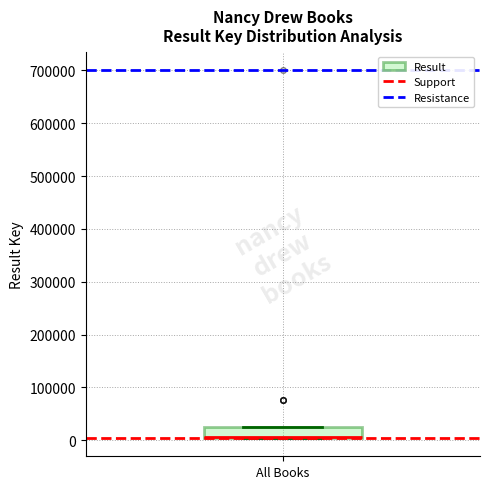

Where is the upper edge of the box for All Books on the y-axis? The values are not printed on the chart, so give them approximately, as read against the axis.

30000